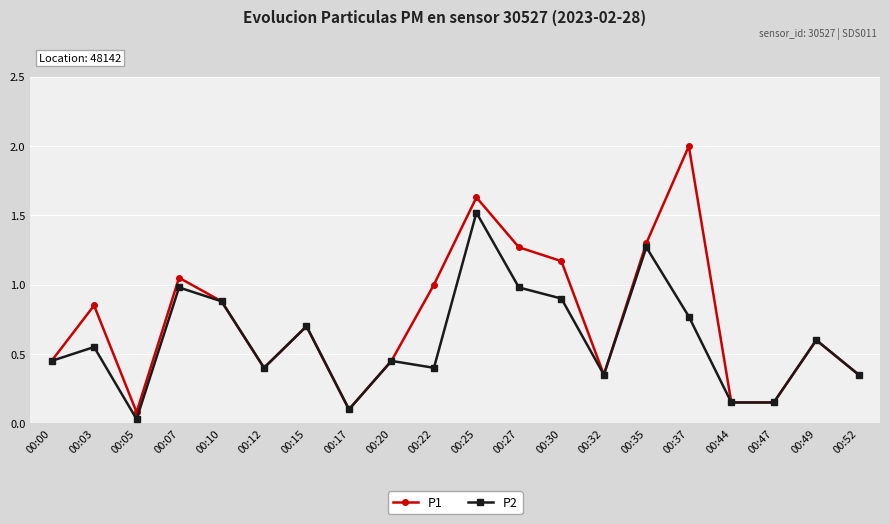

The P1 series shows 0.3 at 00:20. True or false?

False